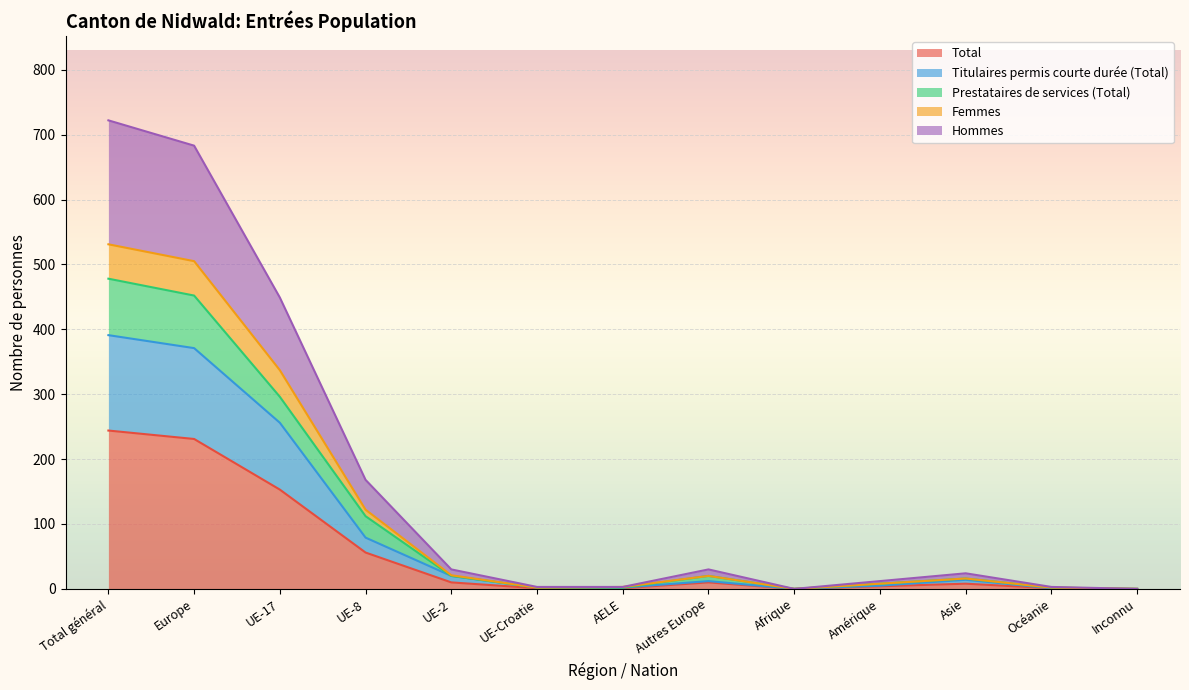

True or false: Total and Prestataires de services (Total) cross at least once.

False